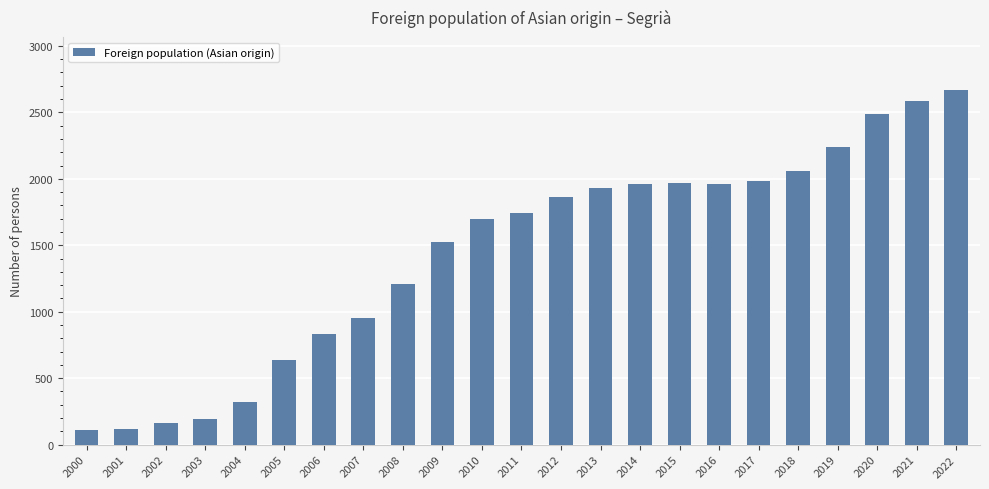

The value at 2021 is 2588. True or false?

True